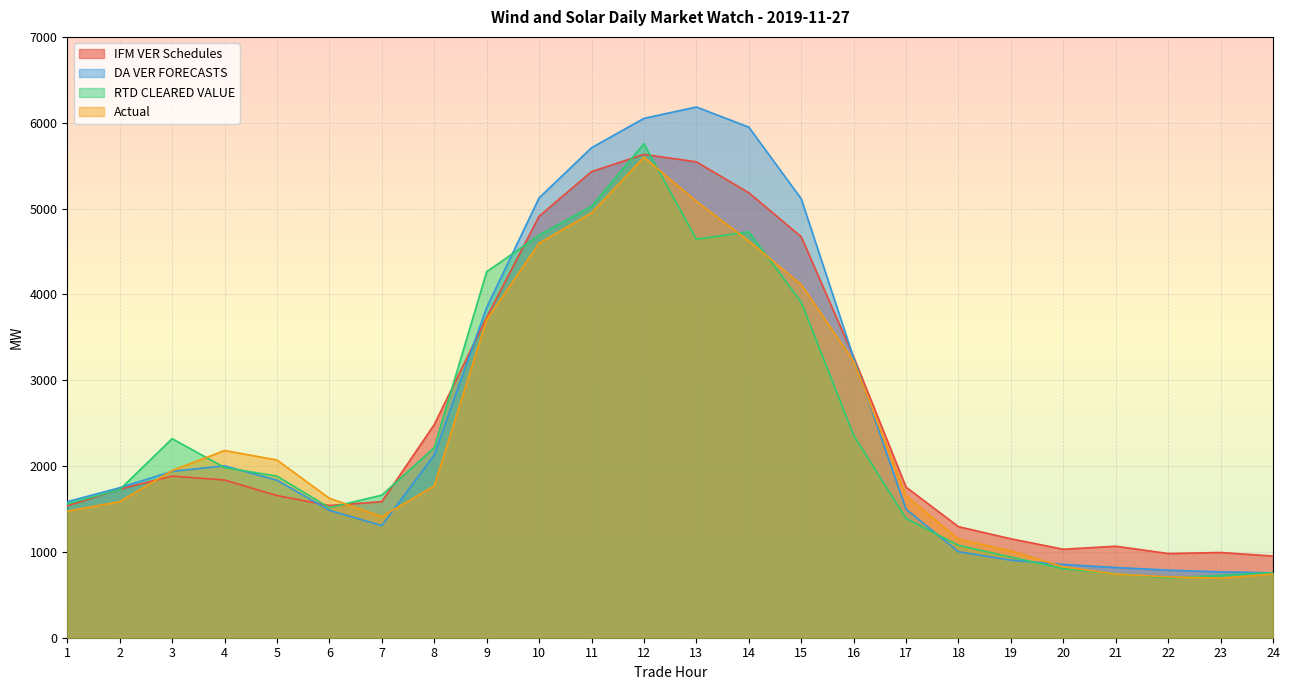

How many lines are shown in the chart?

4